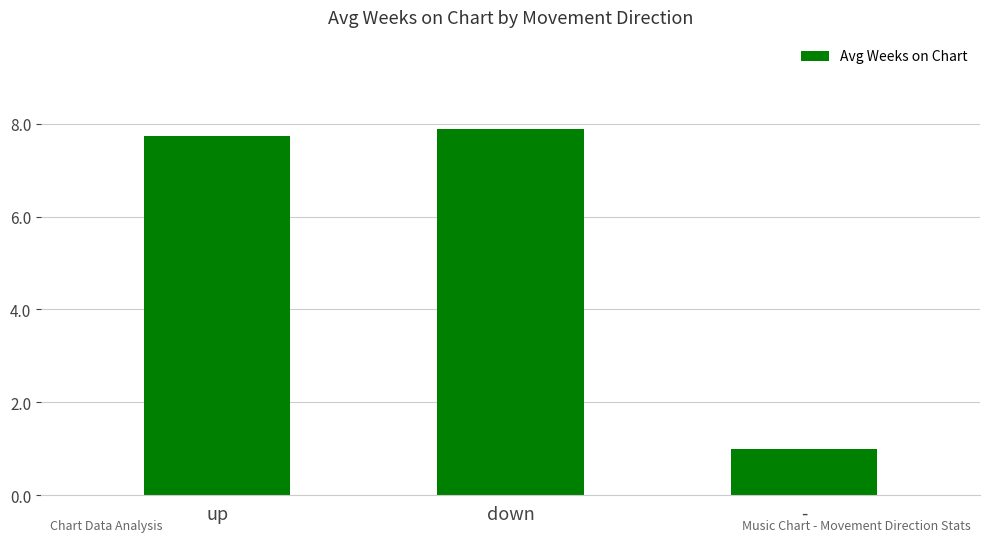

Where does the data first go above 7?

up